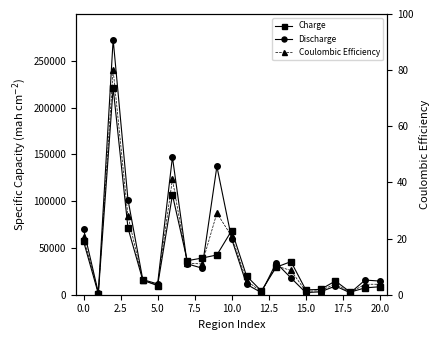

Reading left to right, what are all the values shown in this chart?

Charge: 57143.0	1131.0	221002.0	71323.0	15457.0	9752.0	106711.0	36331.0	39177.0	42461.0	68595.0	20028.0	4040.0	29398.0	35361.0	5130.0	5710.0	14641.0	2788.0	7315.0	8520.0
Discharge: 70260.0	2261.0	272626.0	101631.0	16145.0	11535.0	147062.0	32988.0	28394.0	137084.0	59447.0	11175.0	2263.0	33963.0	17933.0	2265.0	3131.0	9262.0	2015.0	15658.0	14591.0
Coulombic Efficiency: 20.6	0.5	80.0	28.0	5.1	3.4	41.1	11.2	11.0	29.1	20.8	5.1	1.0	10.3	8.6	1.2	1.4	3.9	0.8	3.7	3.7